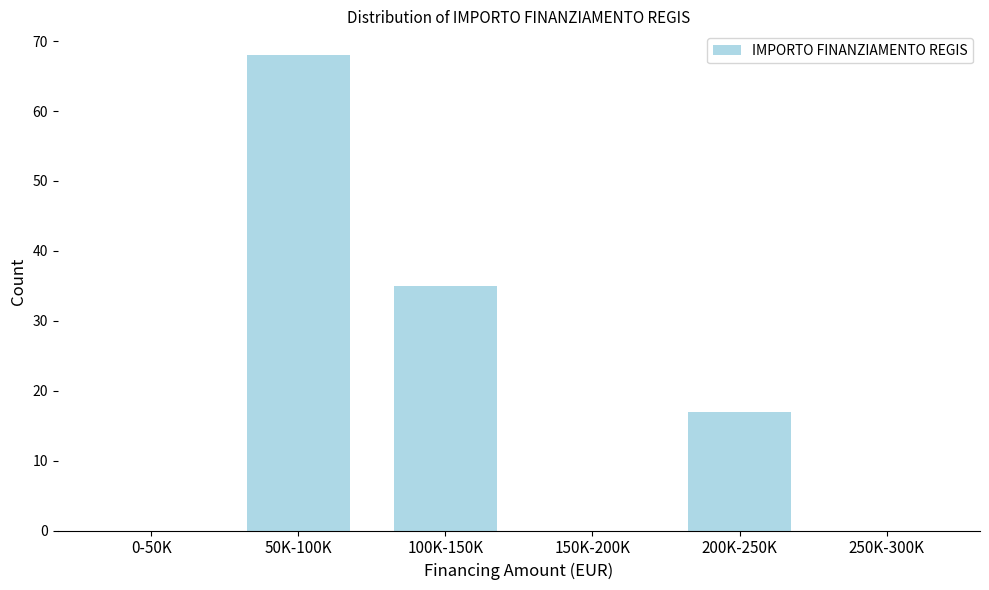

Reading left to right, extract all data points from this chart.

0-50K=0	50K-100K=68	100K-150K=35	150K-200K=0	200K-250K=17	250K-300K=0